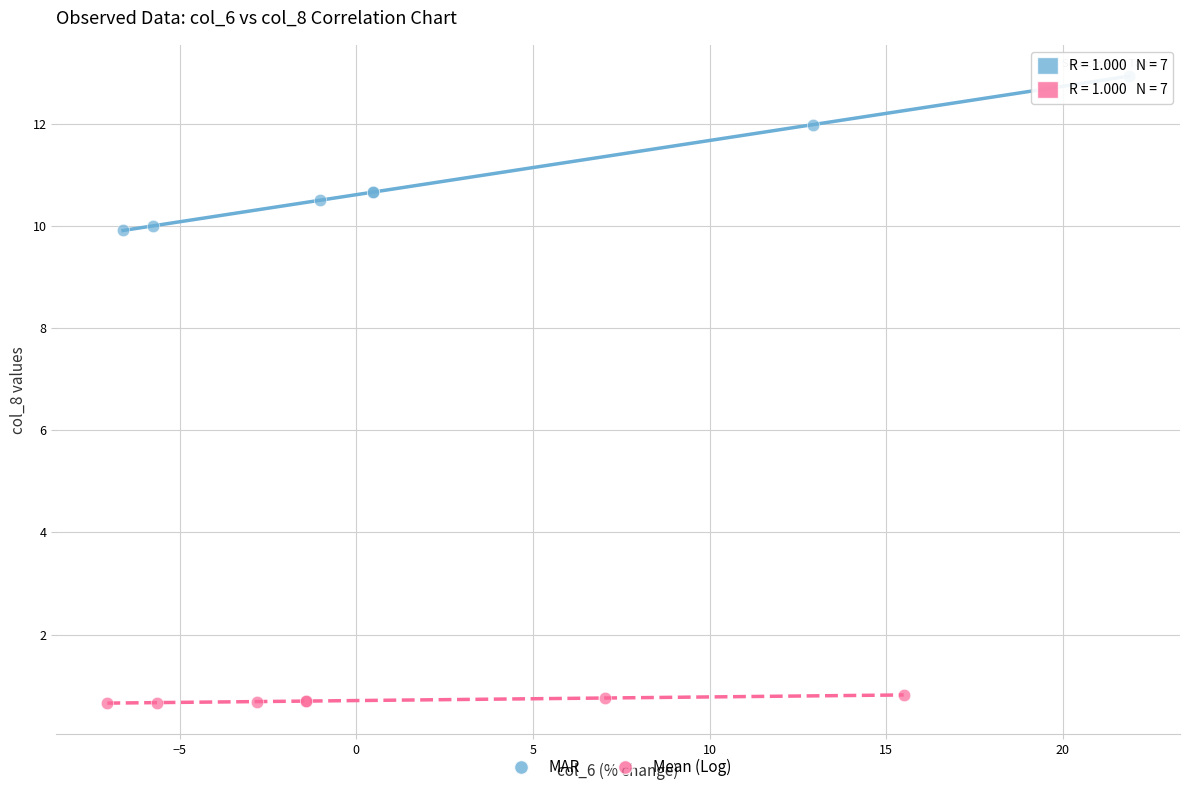

Which series has the largest Y range (max minus min)?

MAR